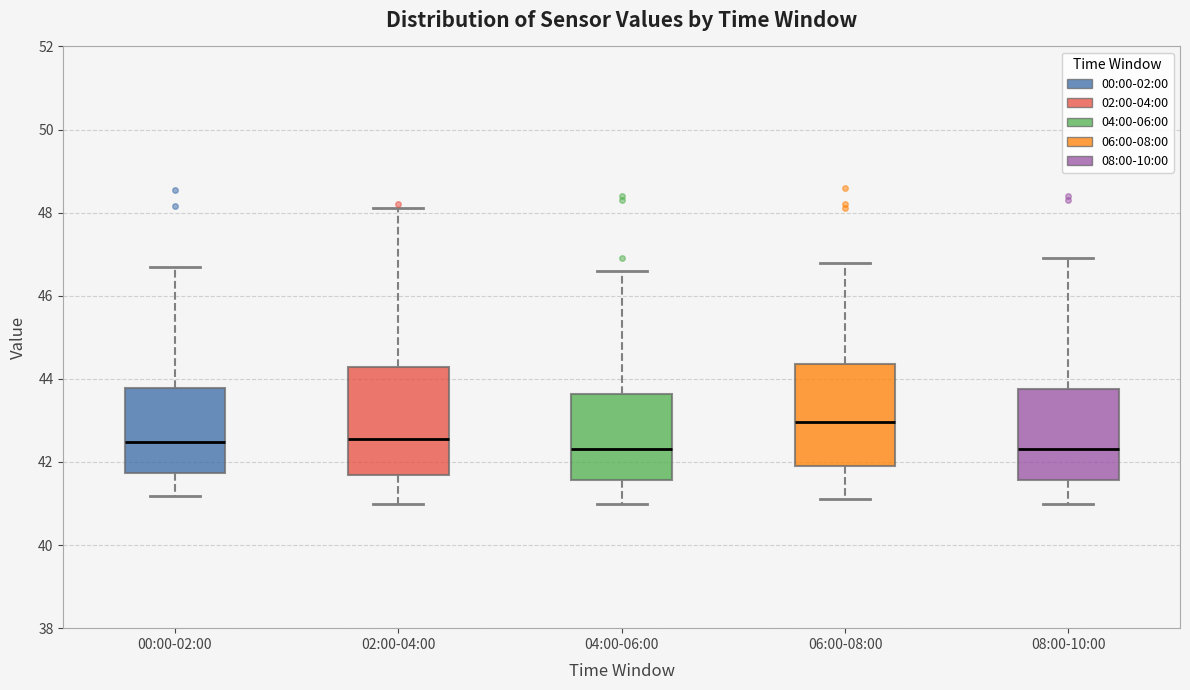

Reading left to right, read every box against the y-axis: the position of its median line, the range the box covers, and the ends of its whiskers. The values are not printed on the chart, so give them approximately, as read against the axis.

00:00-02:00: median 42.4, box 41.8 to 43.8, whiskers 41.2 to 46.8
02:00-04:00: median 42.6, box 41.6 to 44.2, whiskers 41.0 to 48.2
04:00-06:00: median 42.4, box 41.6 to 43.6, whiskers 41.0 to 46.6
06:00-08:00: median 43.0, box 42.0 to 44.4, whiskers 41.2 to 46.8
08:00-10:00: median 42.4, box 41.6 to 43.8, whiskers 41.0 to 47.0